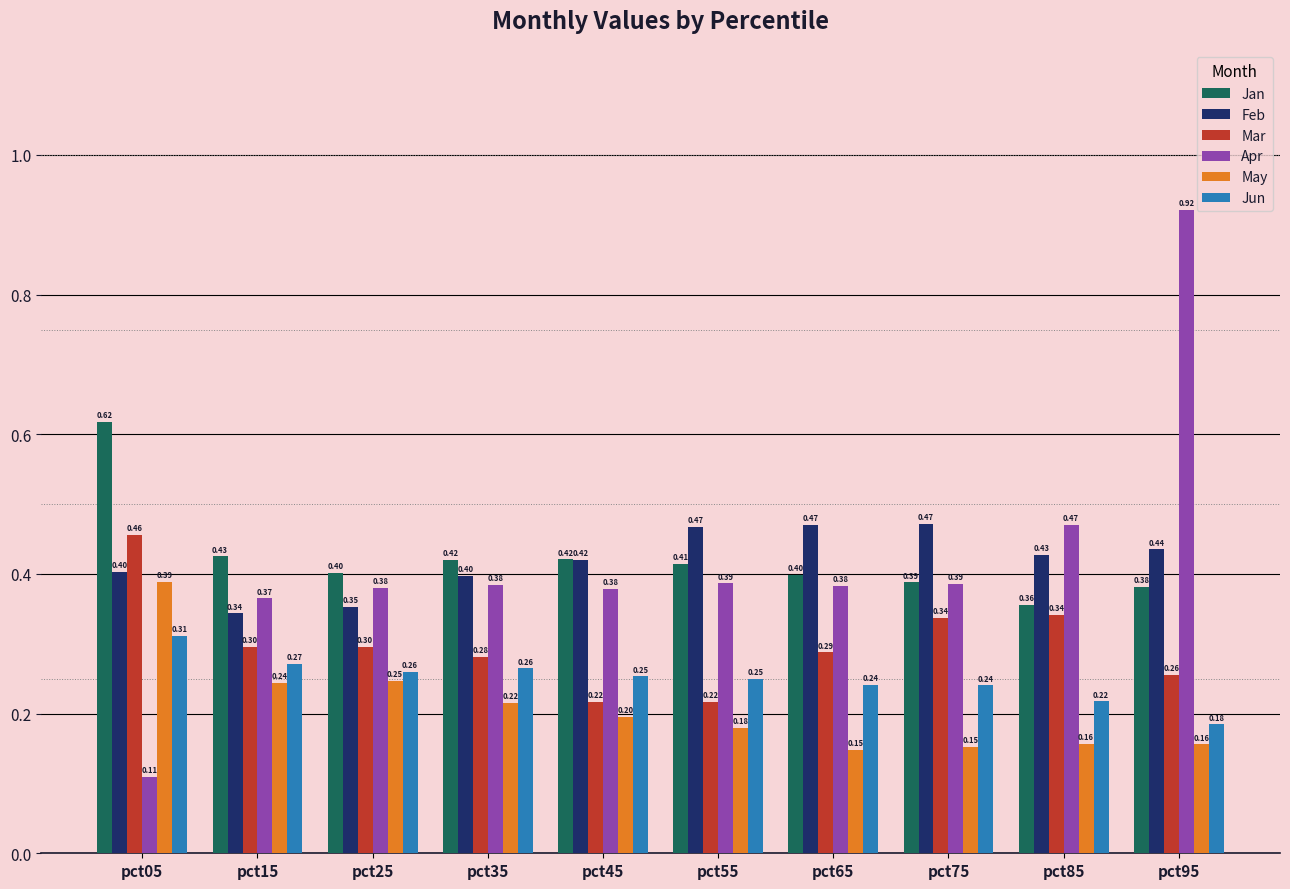

Is it true that May equals 0.3 at pct95?

False